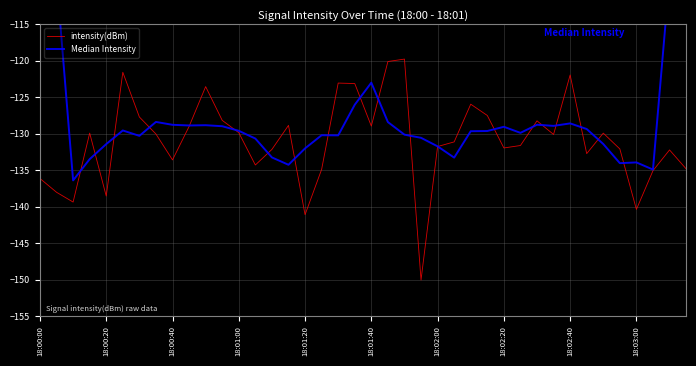

At which category does the chart reach its minimum across all series?

23